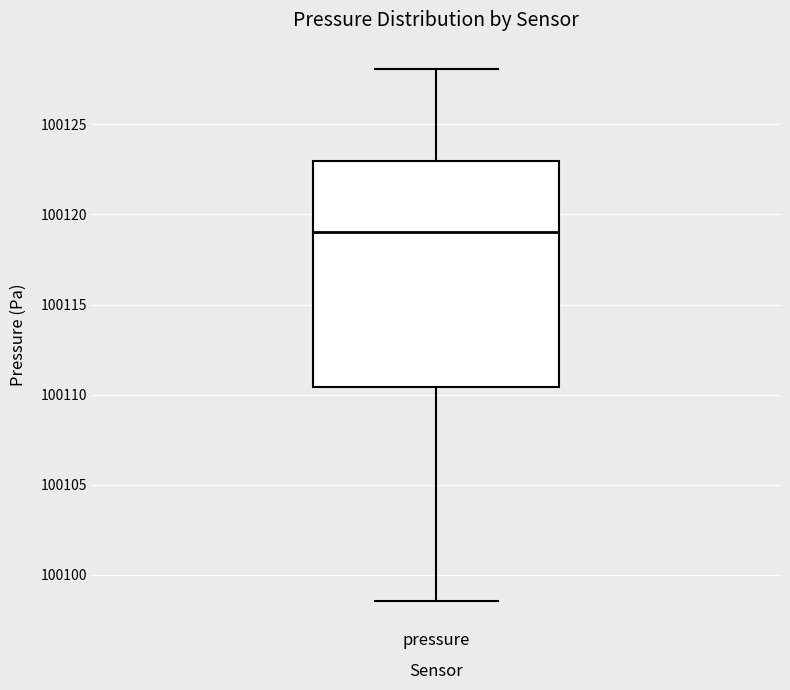

Read this box plot against the y-axis: the position of the median line, the range covered by the box, and the ends of both whiskers. The values are not printed on the chart, so give them approximately, as read against the axis.

median 100119.0, box 100110.5 to 100123.0, whiskers 100098.5 to 100128.0